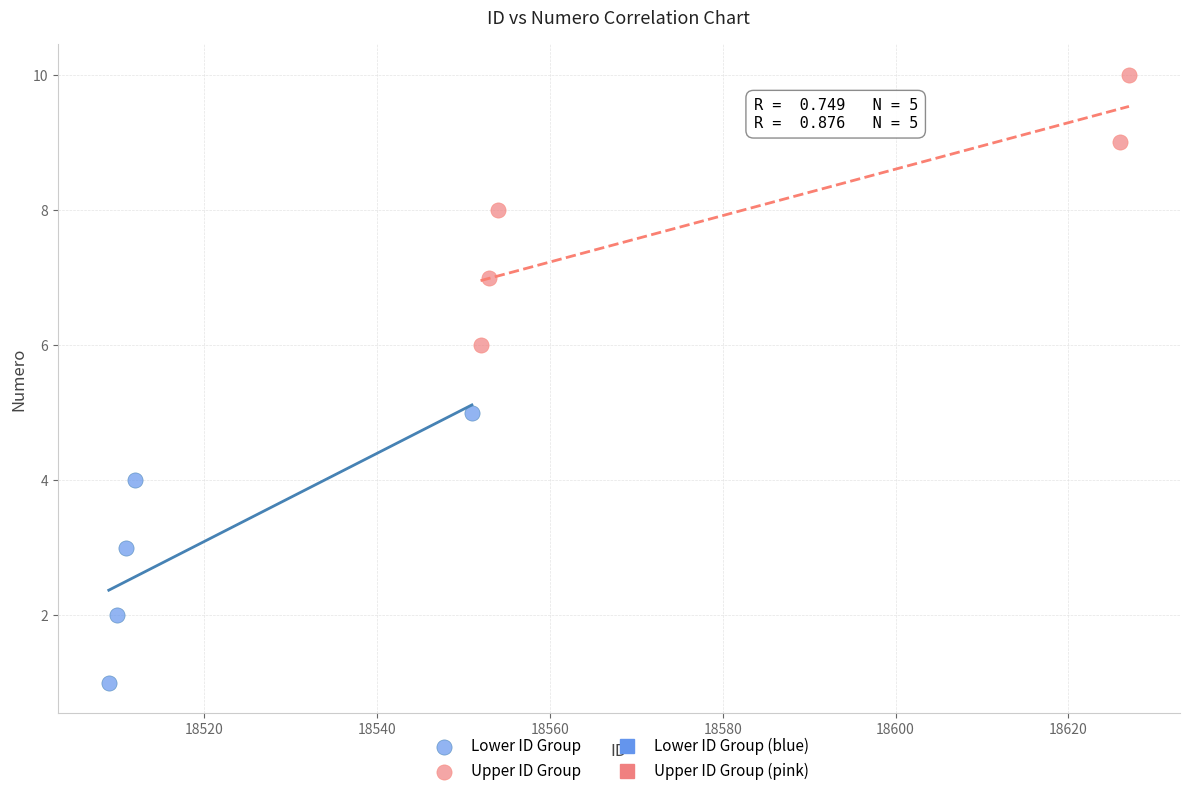

Which series reaches the maximum Y coordinate?

Upper ID Group